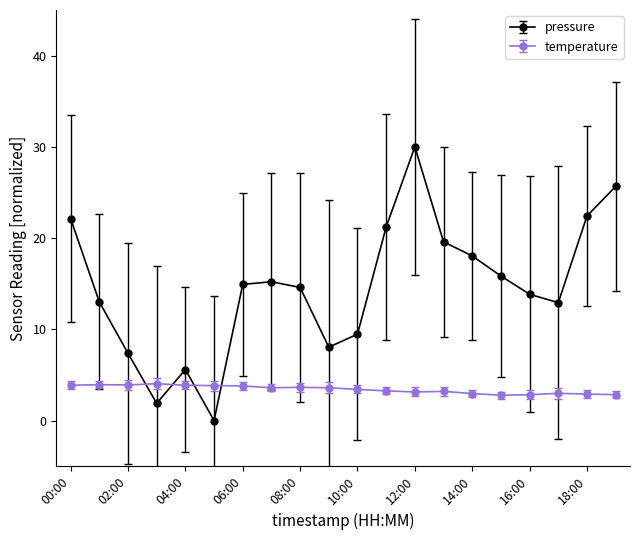

Does the chart display data point markers on the line(s)?

Yes